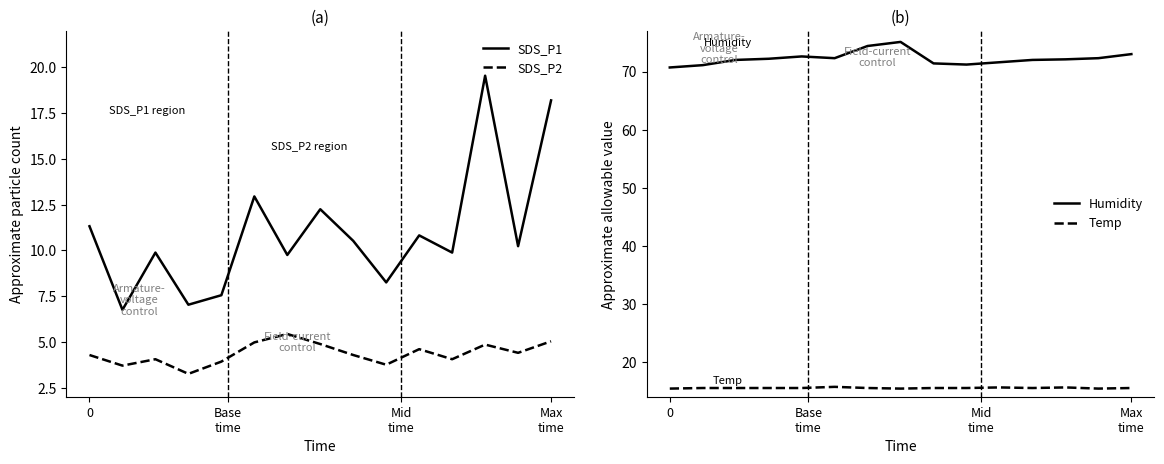

Which series has the largest total across all categories?

Humidity